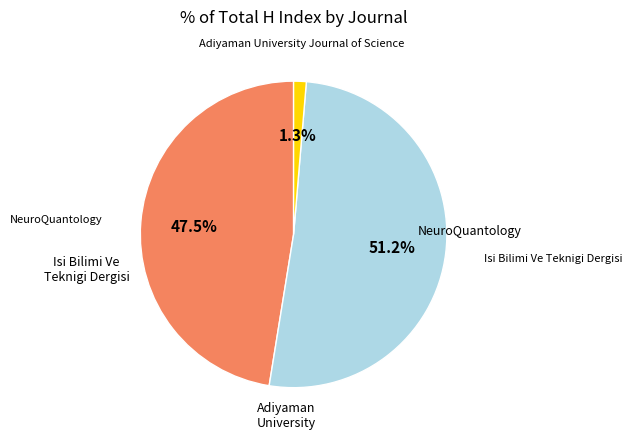

Does any single category account for the majority?

Yes